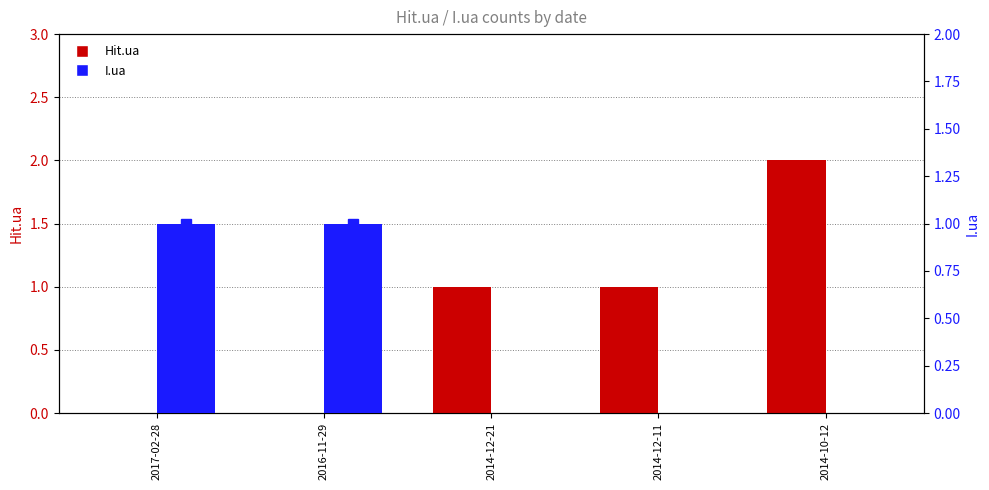

The I.ua series shows 0 at 2014-12-21. True or false?

False